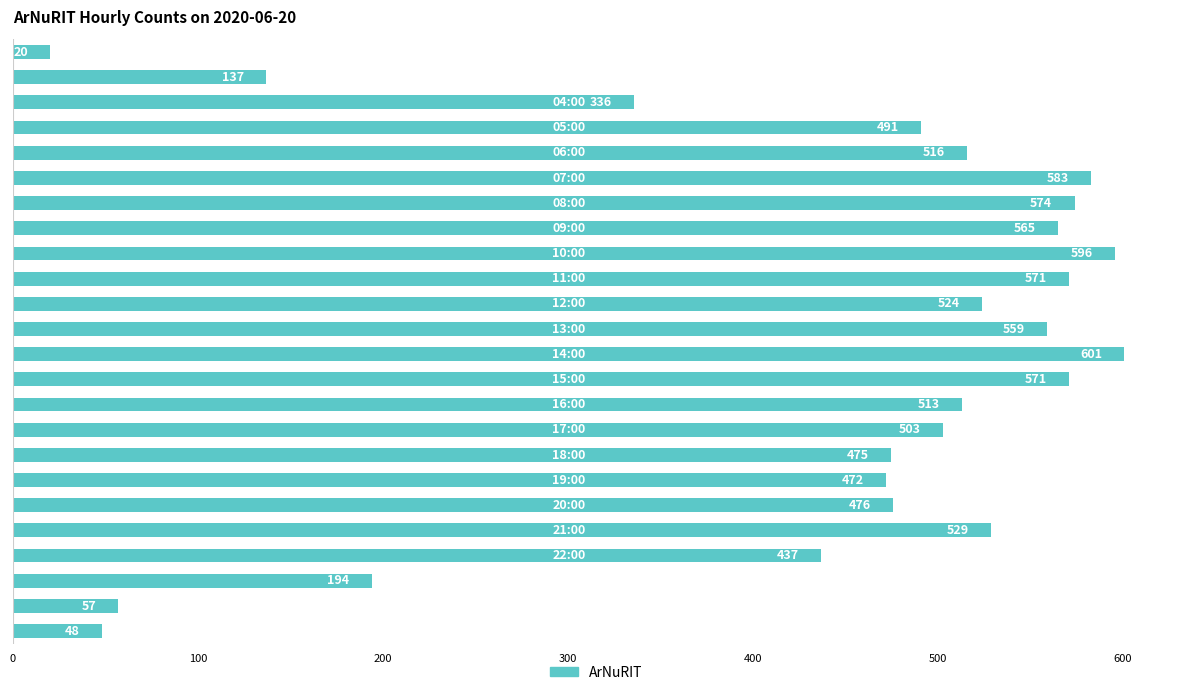

Are the bars horizontal?

Yes